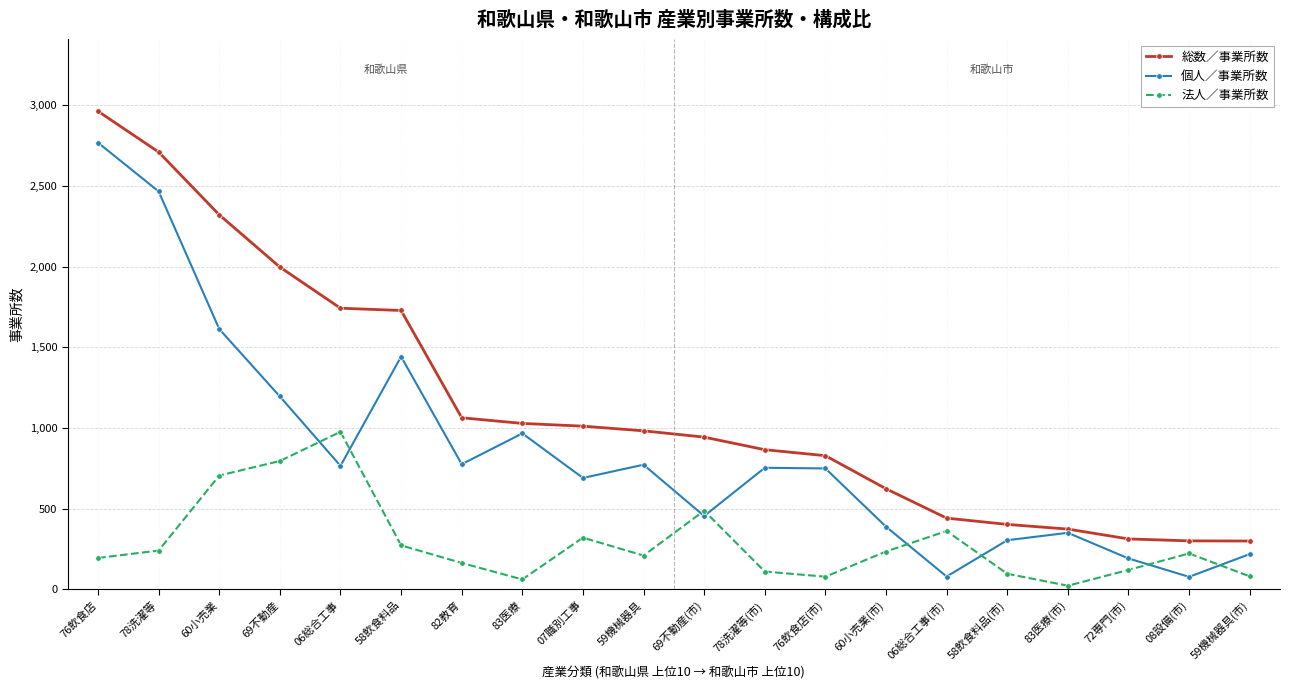

True or false: 個人／事業所数 has more than 1 points higher than both neighbors.

True